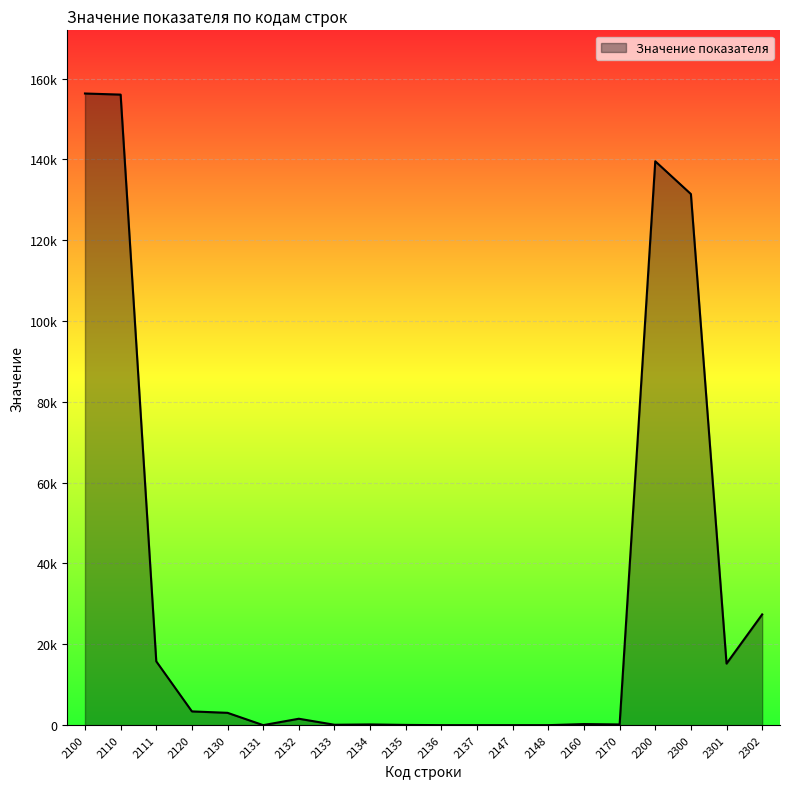

What is the average value?

32526